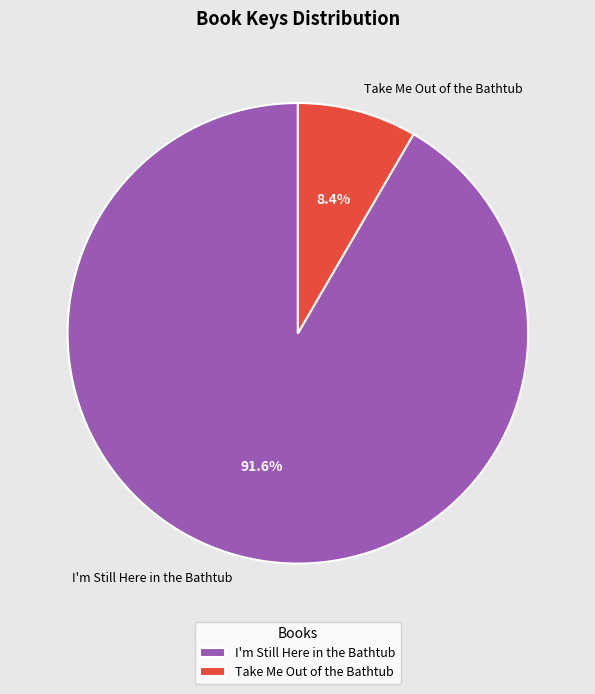

Is it true that Take Me Out of the Bathtub is 21% of the pie?

False